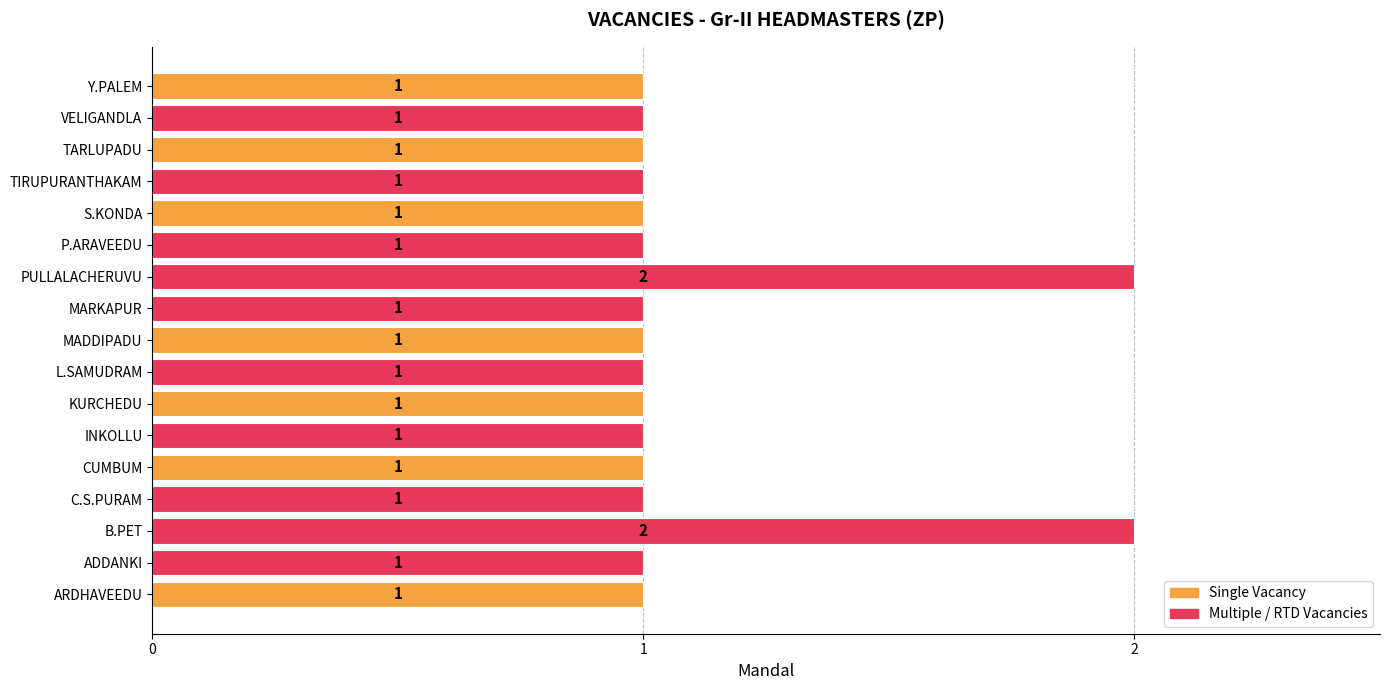

The value at L.SAMUDRAM is 0. True or false?

False